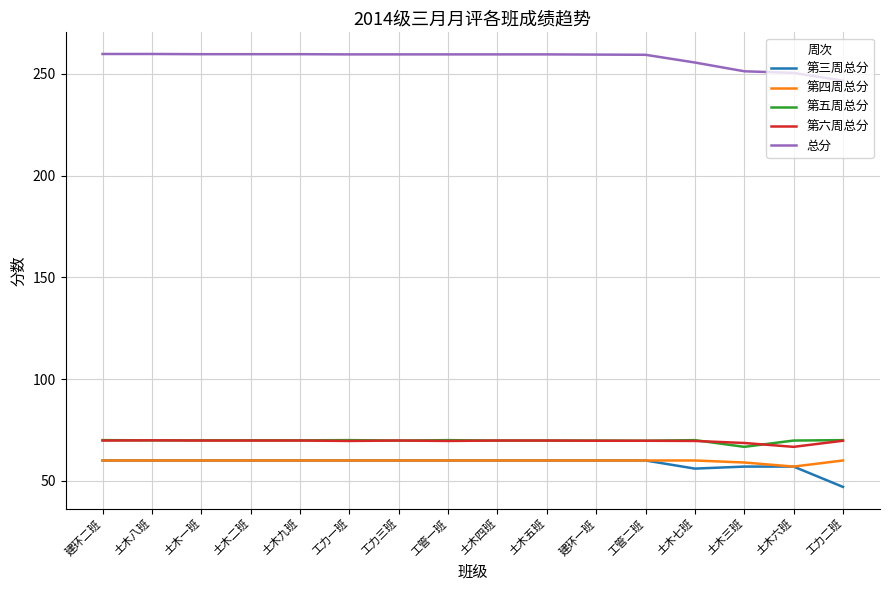

The 第三周总分 series shows 60.0 at 工管一班. True or false?

True